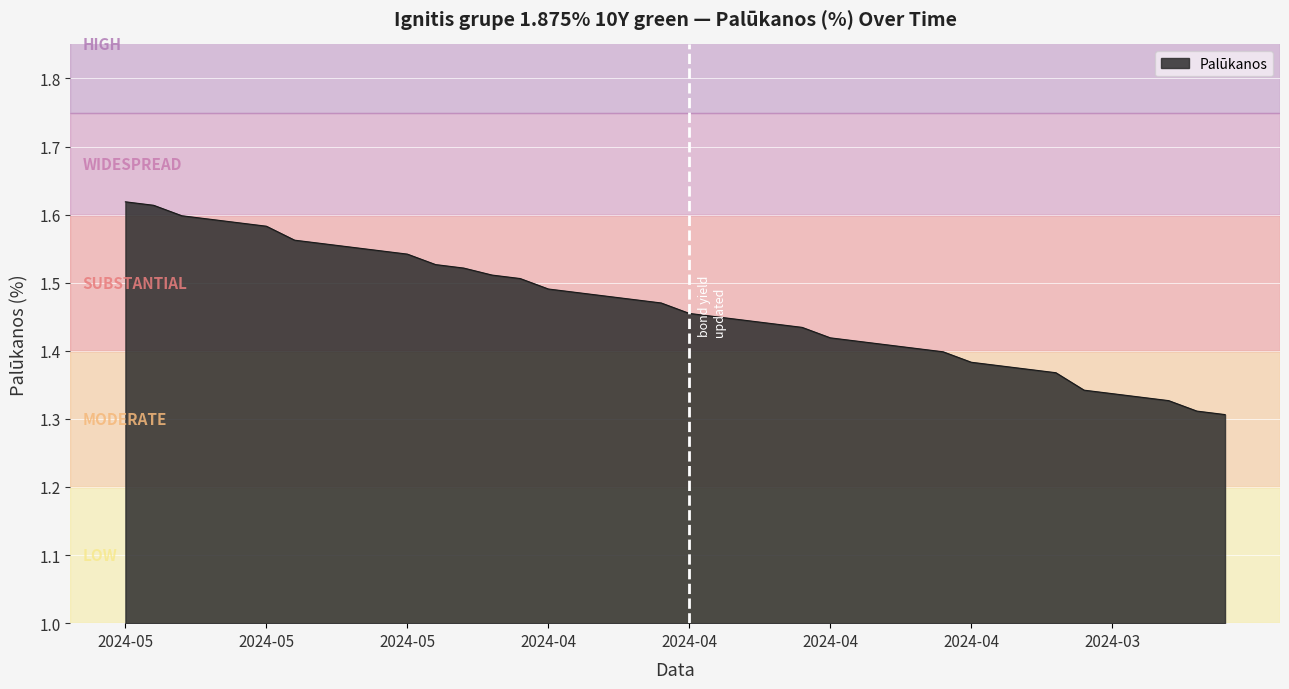

What is the difference between the maximum and minimum values?

0.3